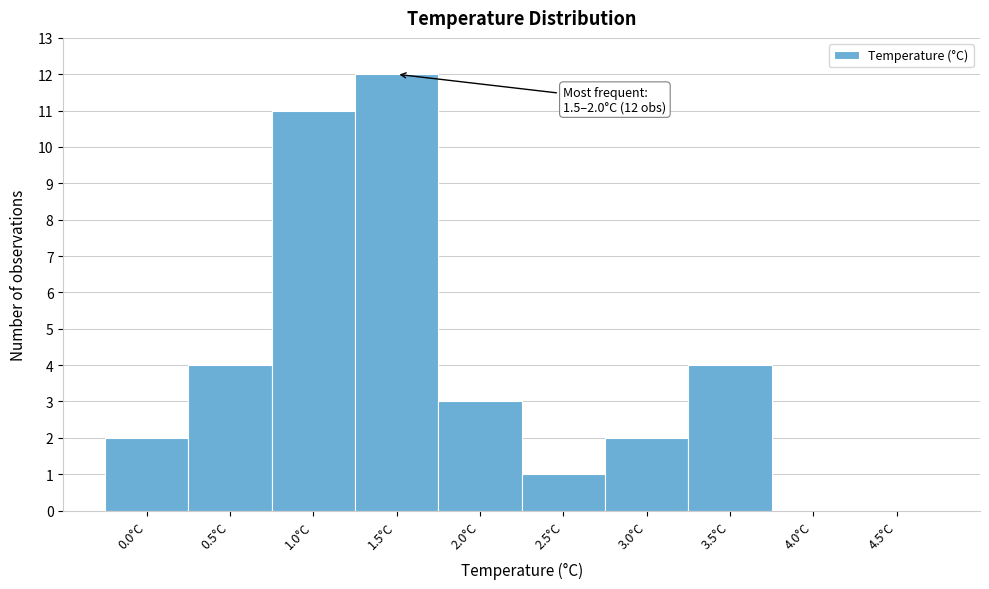

Reading right to left, what are all the values shown in this chart?

4.5°C=0	4.0°C=0	3.5°C=4	3.0°C=2	2.5°C=1	2.0°C=3	1.5°C=12	1.0°C=11	0.5°C=4	0.0°C=2